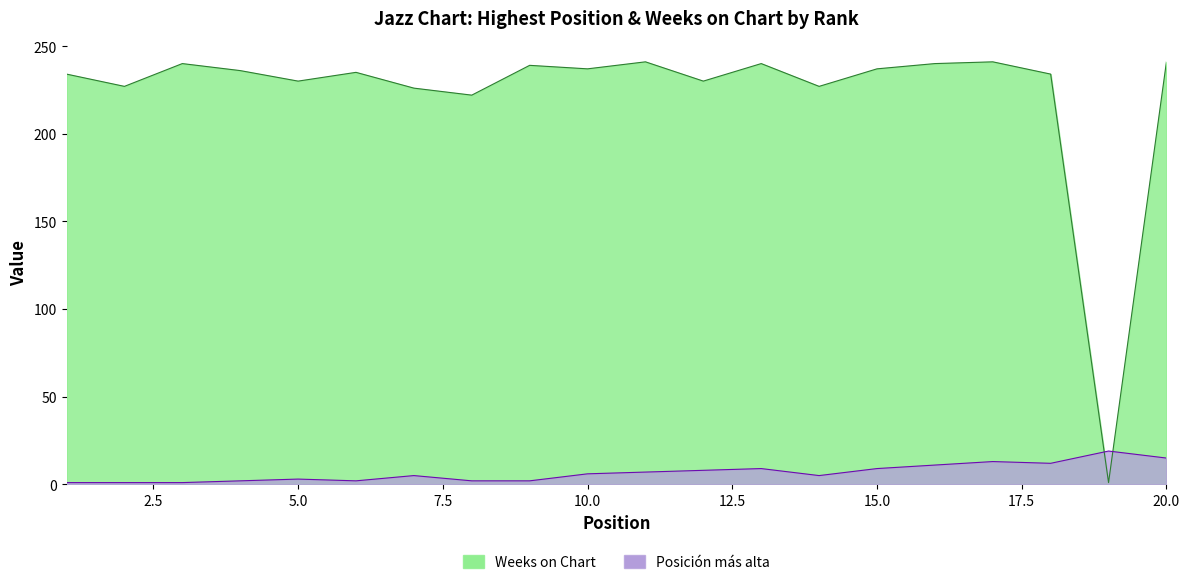

Rank the categories by Weeks on Chart value from lowest to highest.

19, 8, 7, 2, 14, 5, 12, 1, 18, 6, 4, 10, 15, 9, 3, 13, 16, 11, 17, 20